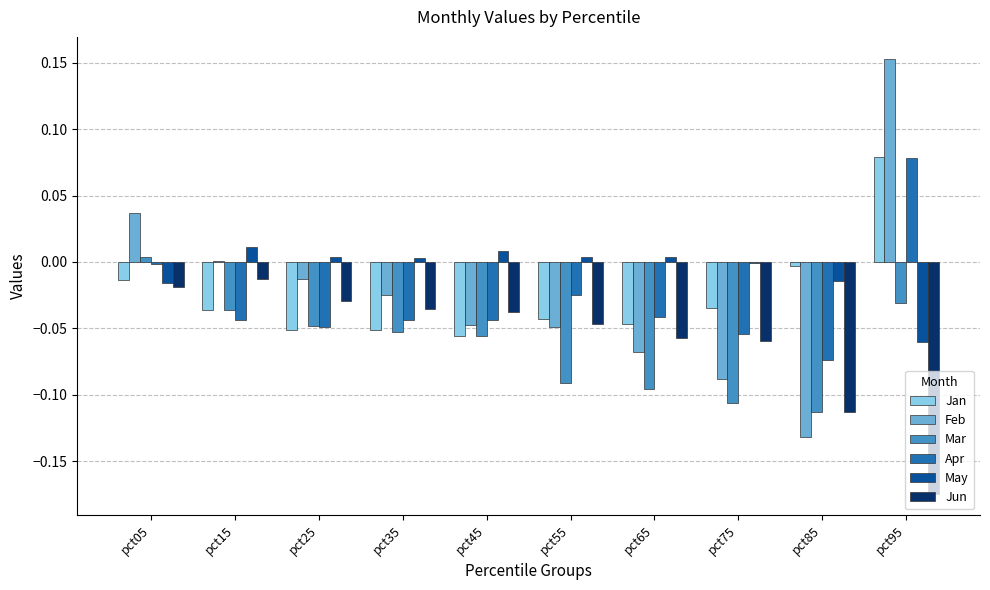

What are all the series names shown in the legend?

Jan, Feb, Mar, Apr, May, Jun